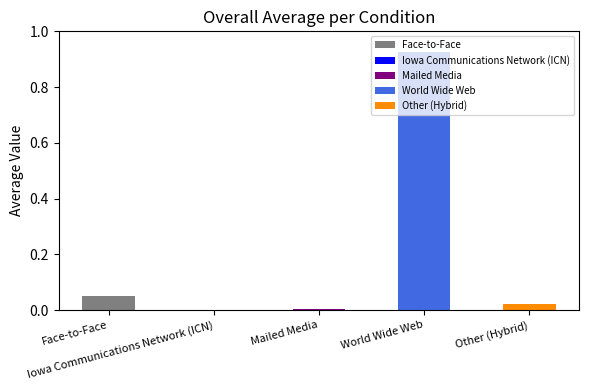

What is the spread (max minus min) of values at Face-to-Face?

0.1